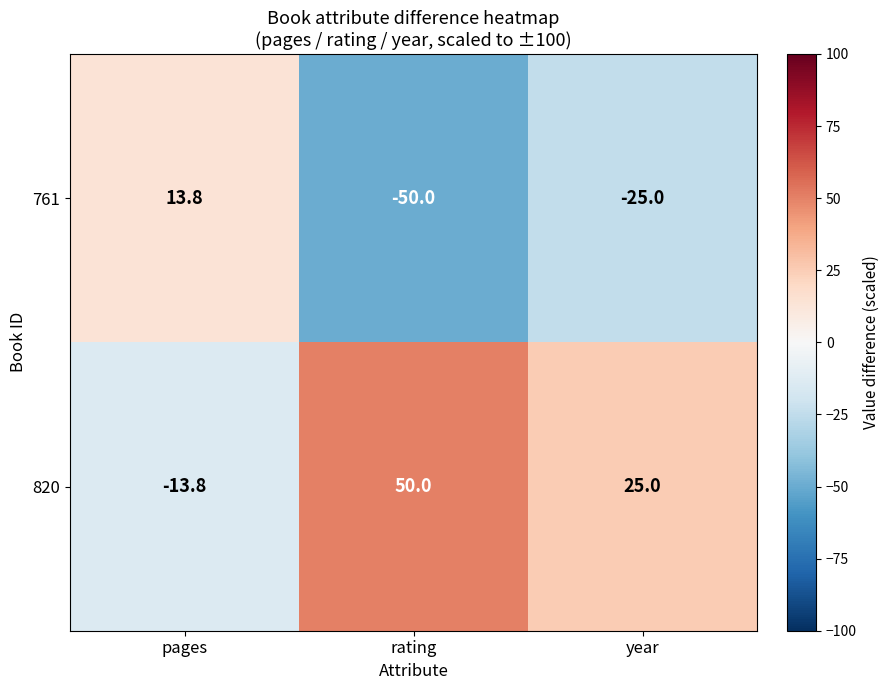

What is the sum of all 761 values?

-61.2